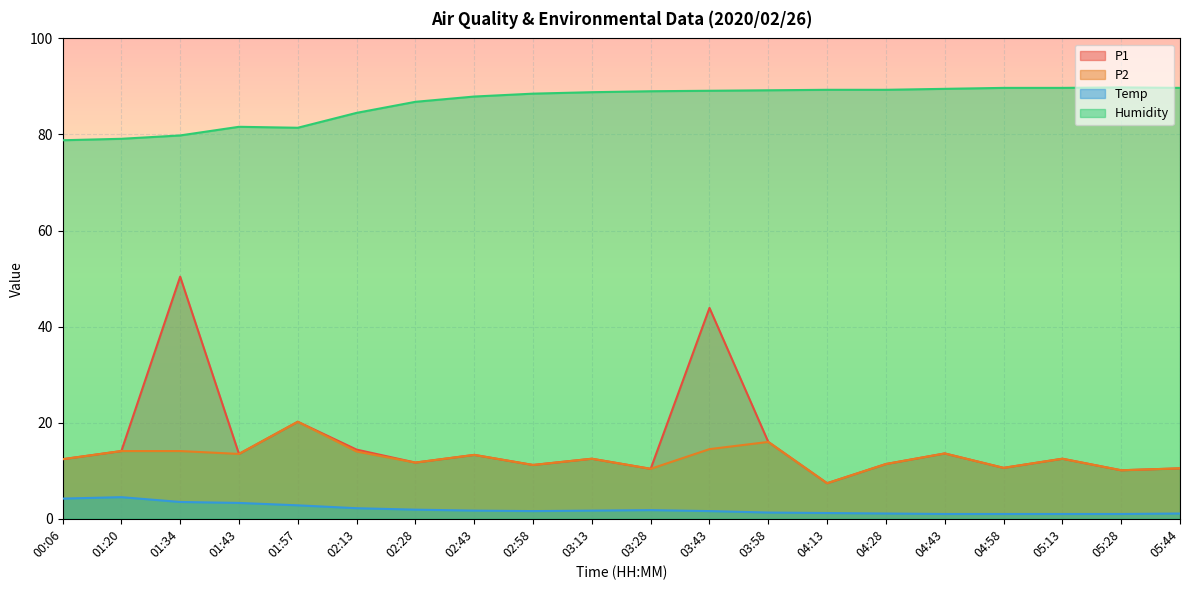

How many values in the P1 series are below 12?

8